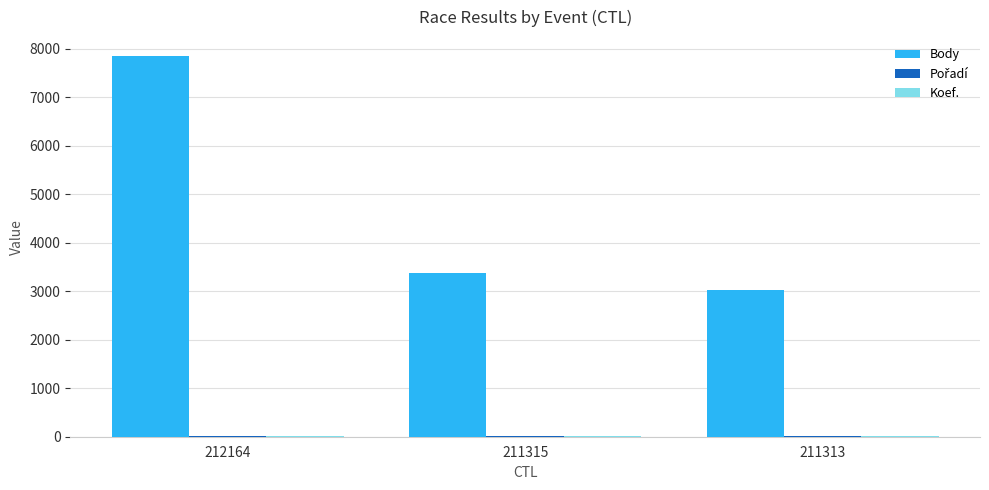

What is the sum of all Body values?

14238